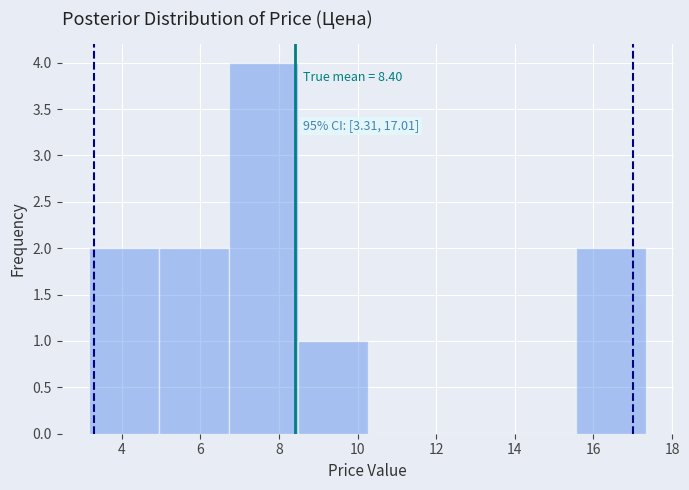

Over which range of the x-axis is the bar tallest?

6.8 to 8.4